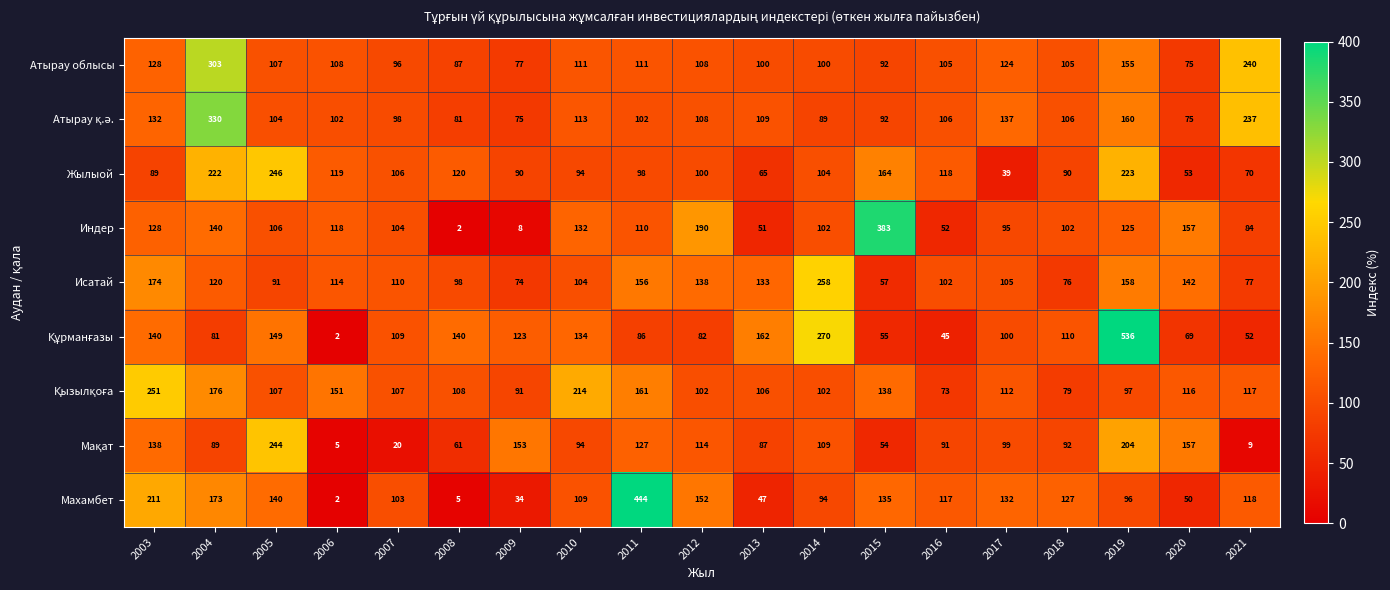

What is the greatest value displayed?

536